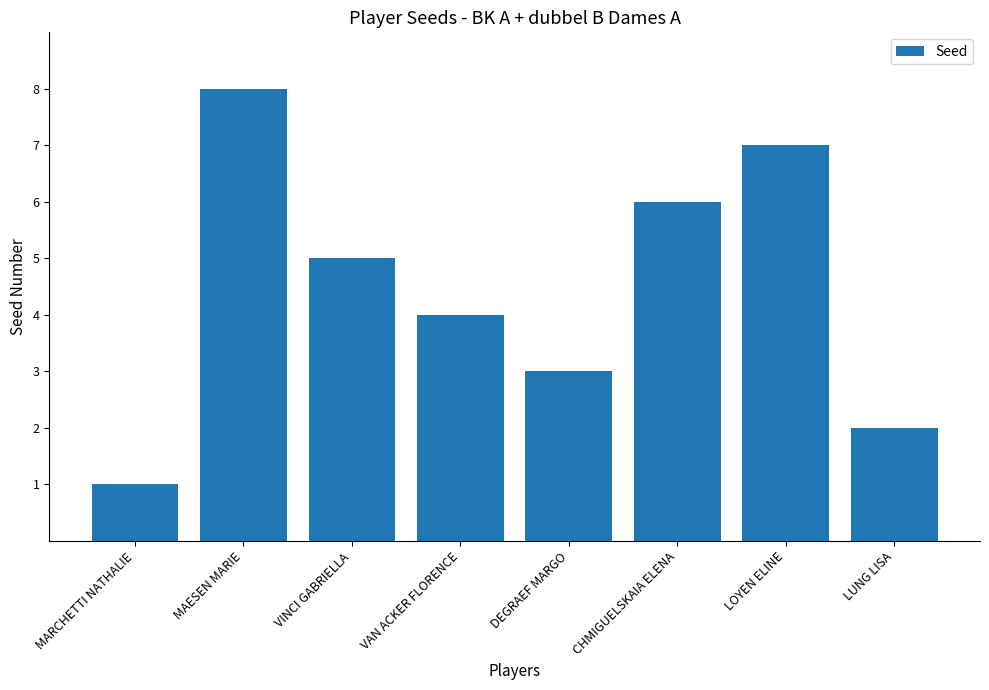

Is it true that the value at MARCHETTI NATHALIE is 1?

True